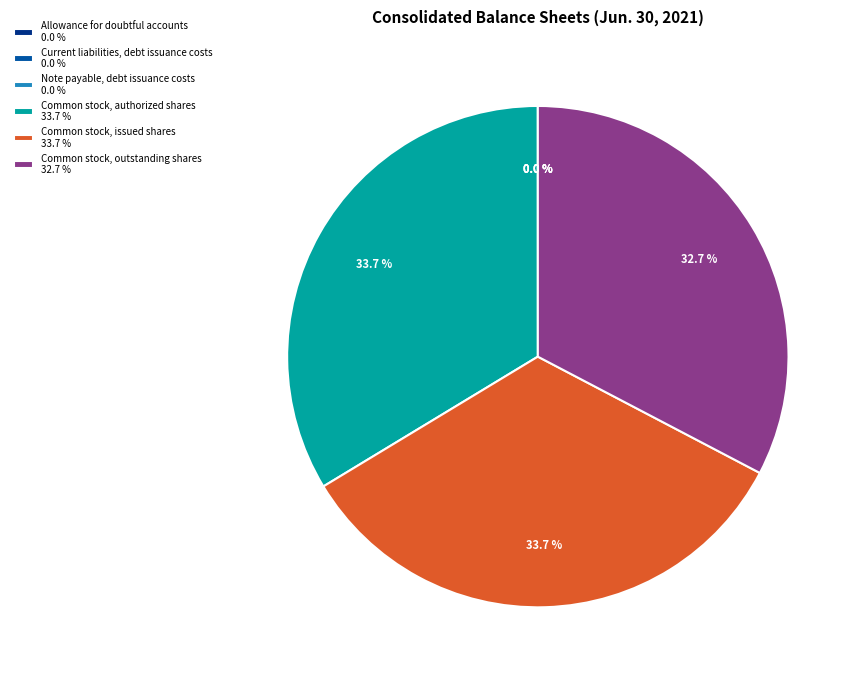

What portion of the pie excludes Common stock, outstanding shares 32.7 %?

67.3%